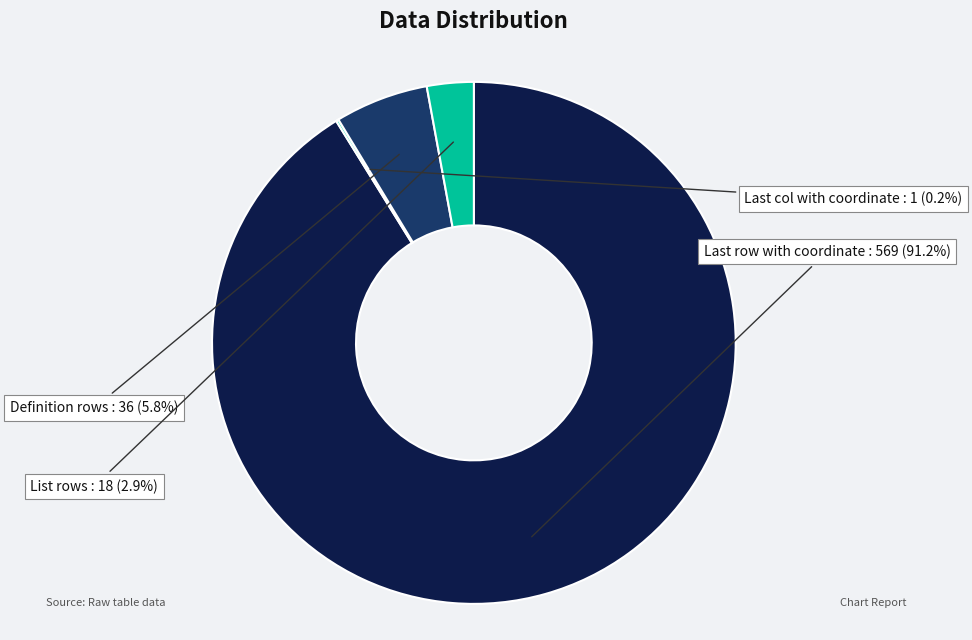

To the nearest percent, what is the difference between the largest and smallest slice percentages?

91%